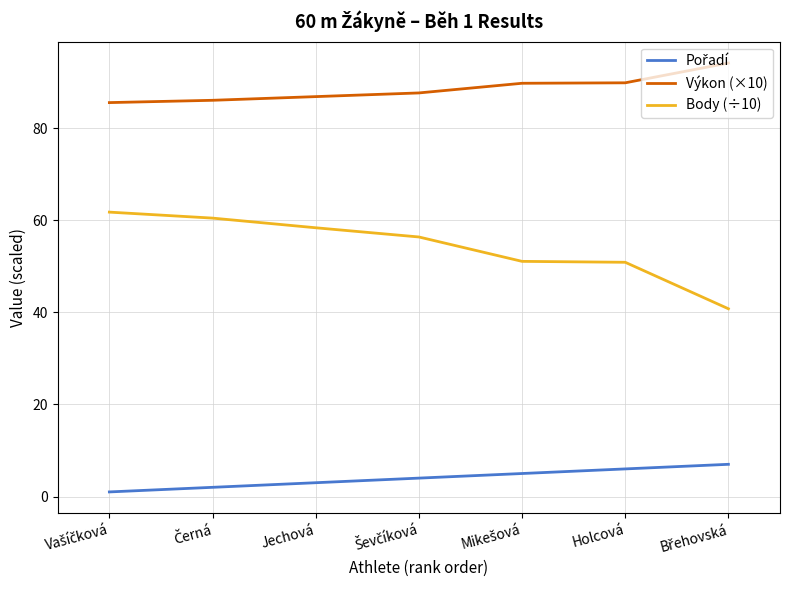

What is the difference between the maximum and minimum values in the Body (÷10) series?

21.0